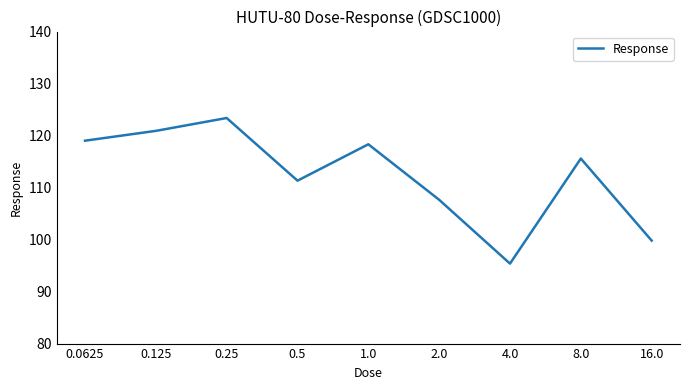

The value at 2.0 is 154.8. True or false?

False